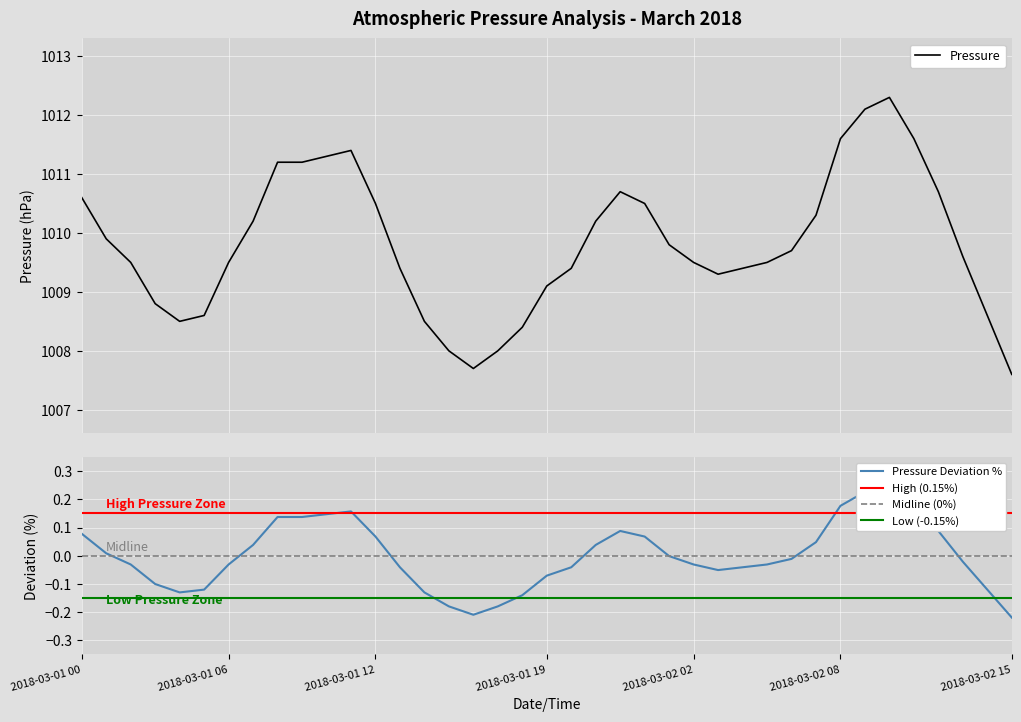

What is the change in value from 2018-03-01 03:00 to 2018-03-01 13:00?

+0.6